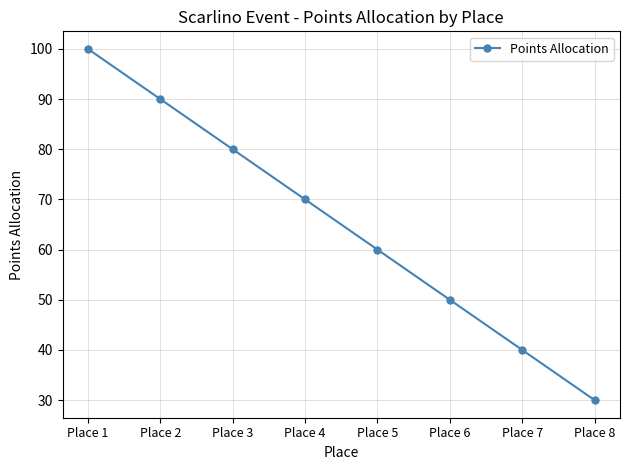

The chart shows a value of 92 at Place 4. True or false?

False